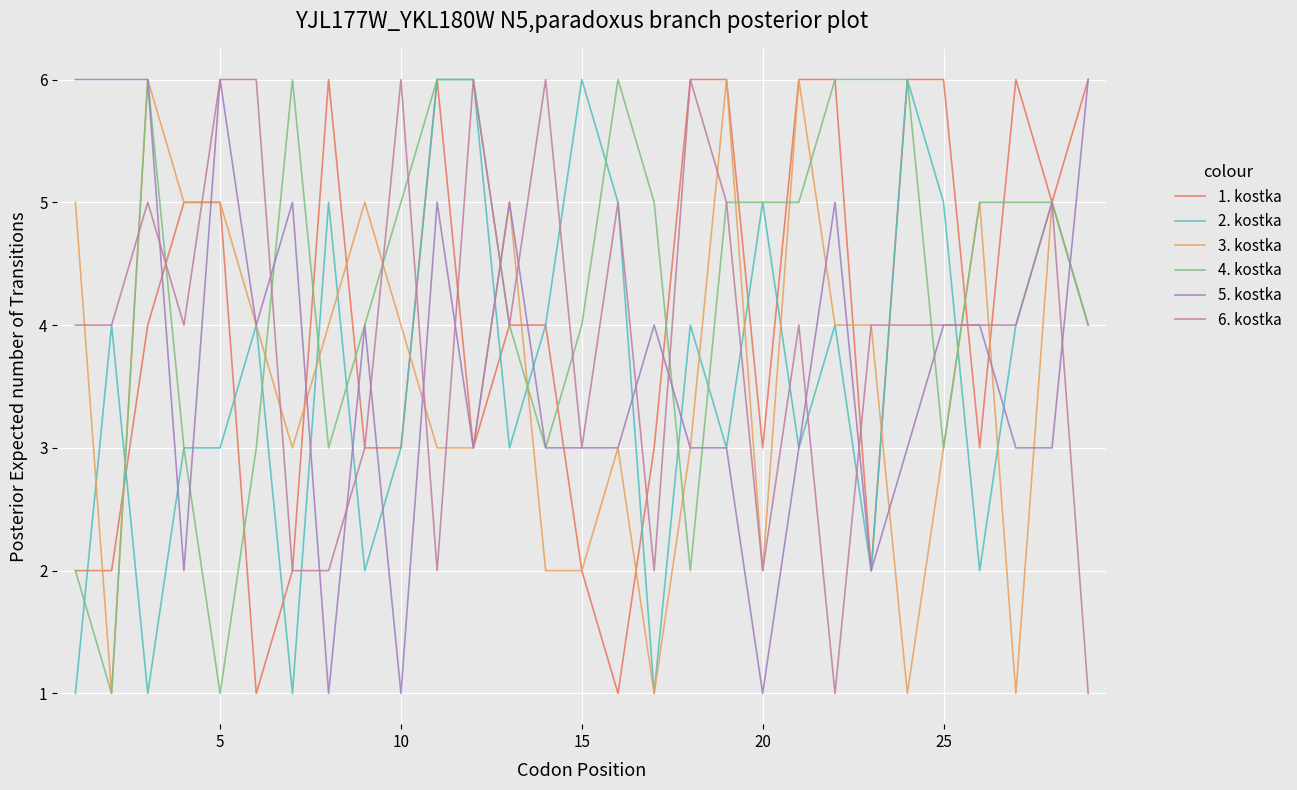

What is the maximum value shown in the chart?

6